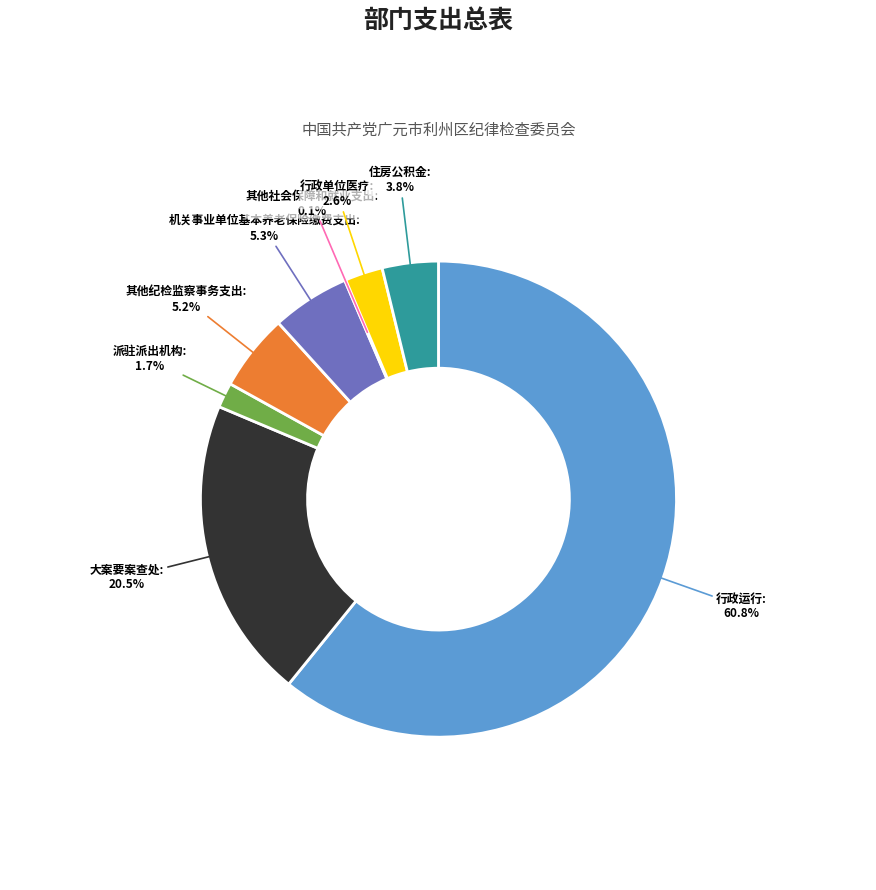

Between 大案要案查处 and 其他纪检监察事务支出, which is larger?

大案要案查处